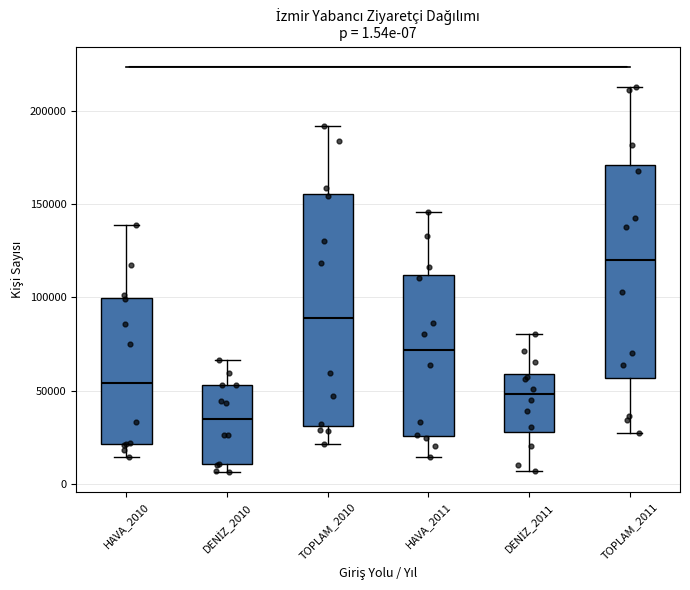

Comparing the boxes themselves (not the whiskers), which one is the tallest?

TOPLAM_2010